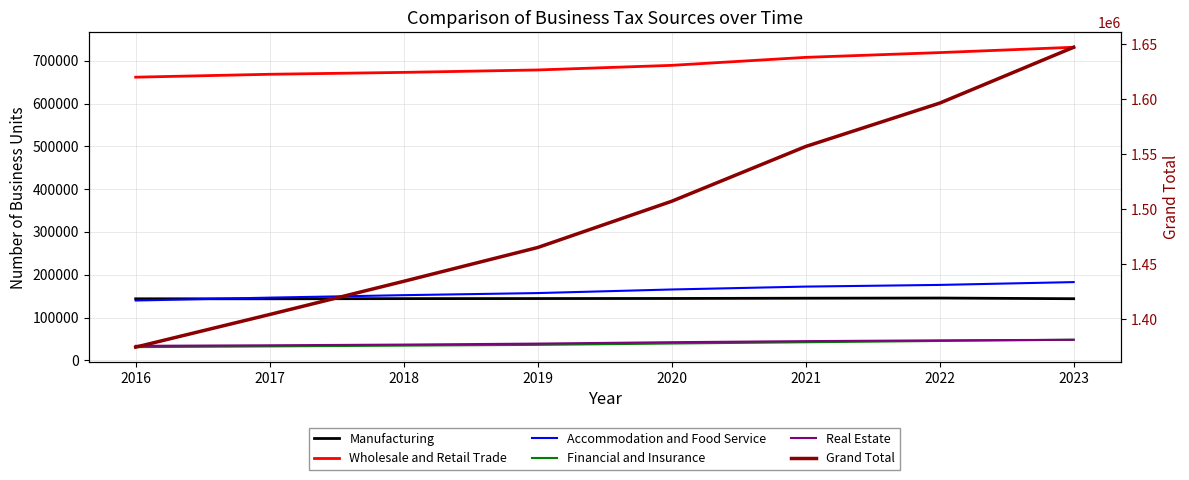

What is the lowest value of the Grand Total series?

1374701